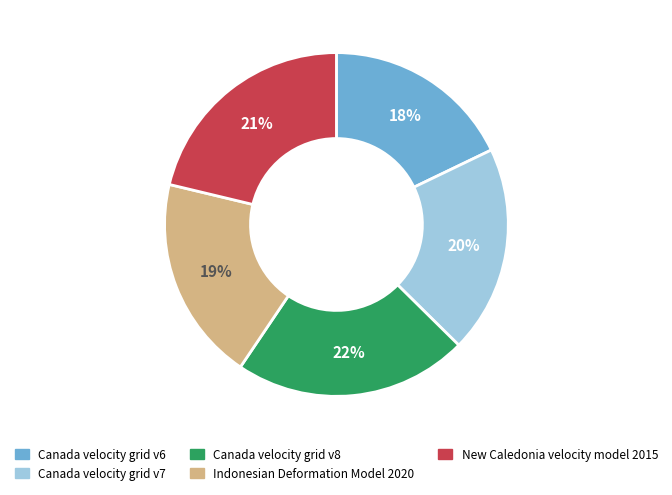

Count the number of slices in the pie.

5